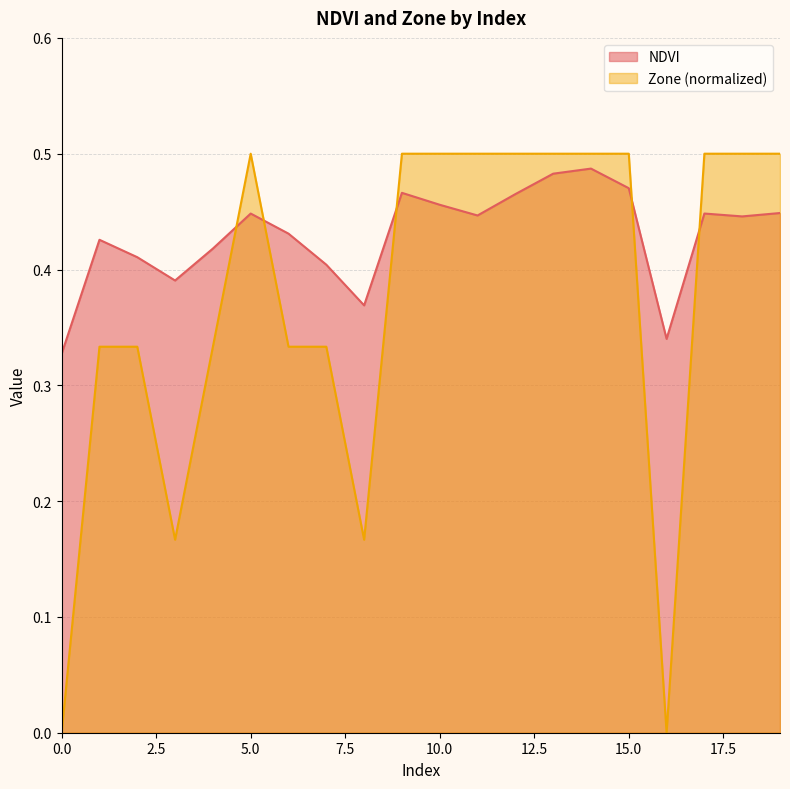

True or false: NDVI has more than 2 interior local peaks.

True